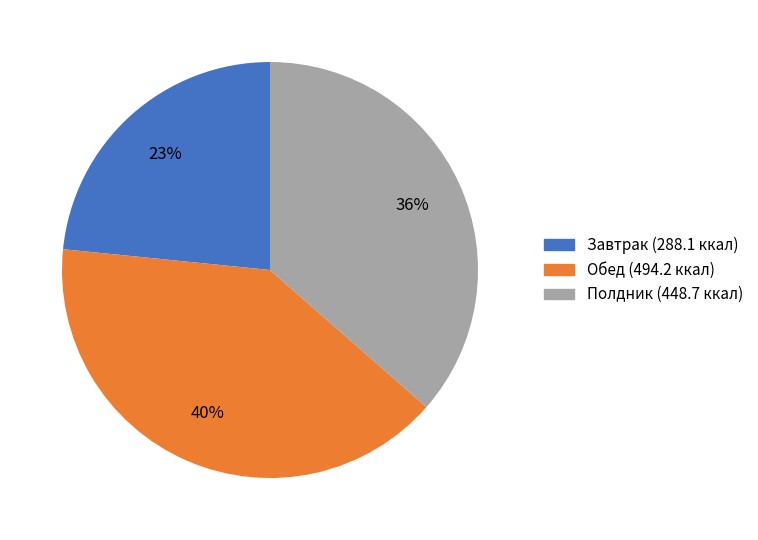

Is Обед the majority of the pie?

No